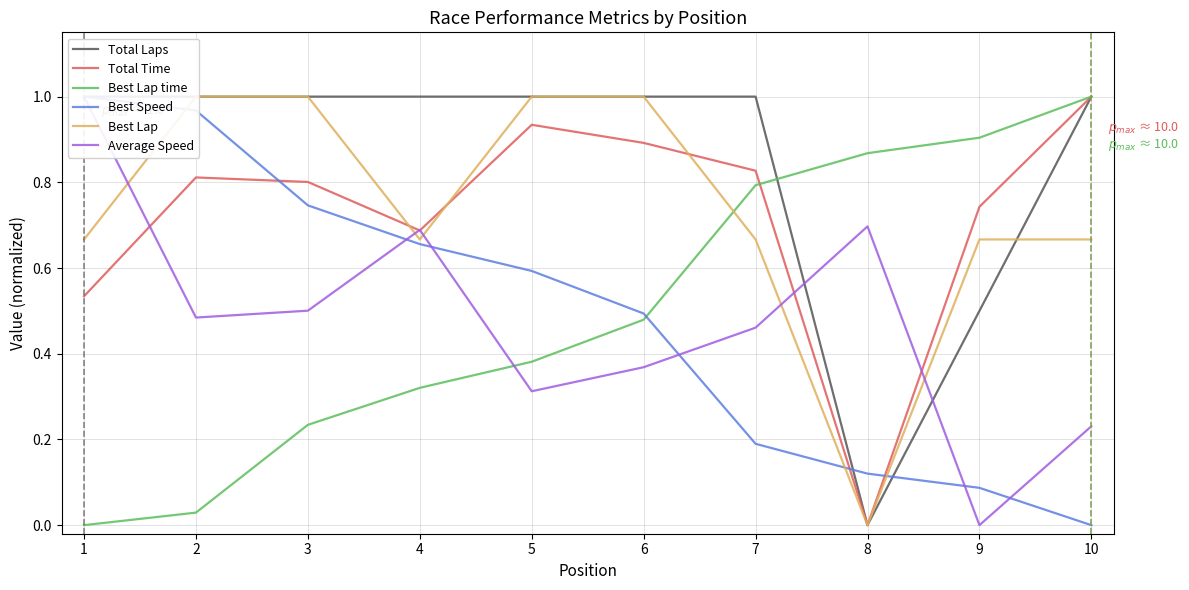

What is the difference between the second highest and minimum values in the Best Lap time series?

0.9